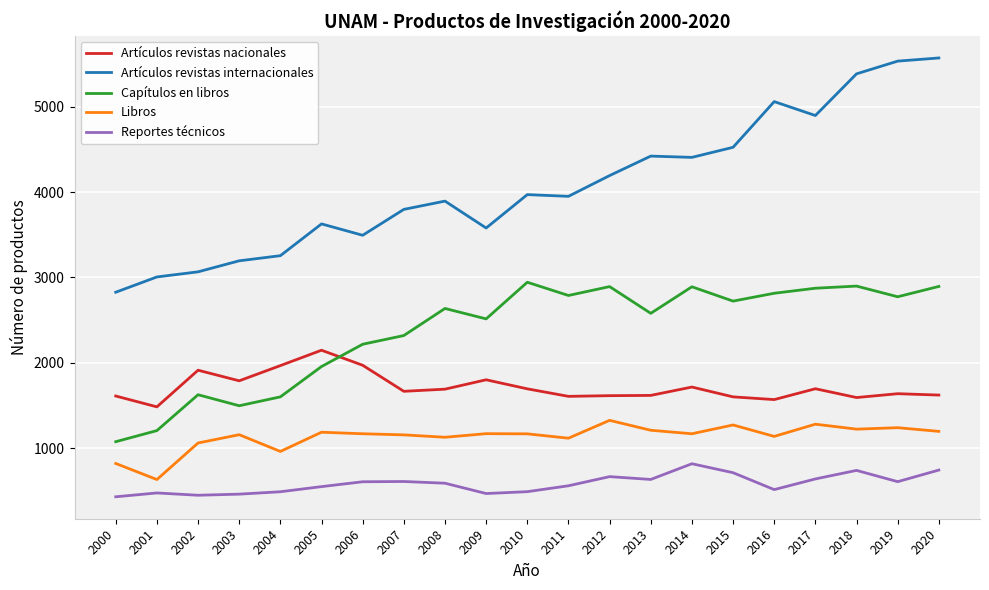

What is the difference between the maximum and minimum values in the Libros series?

693